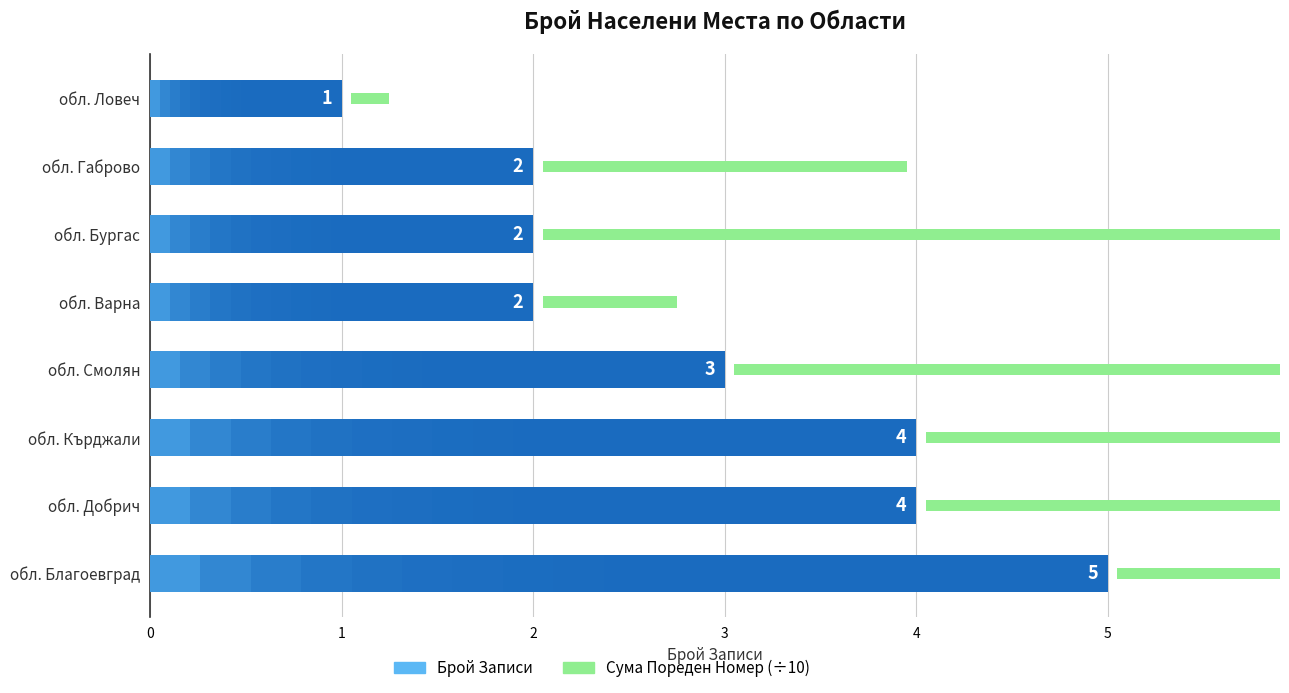

What is the difference between the maximum and minimum values in the Сума Пореден Номер (÷10) series?

9.7